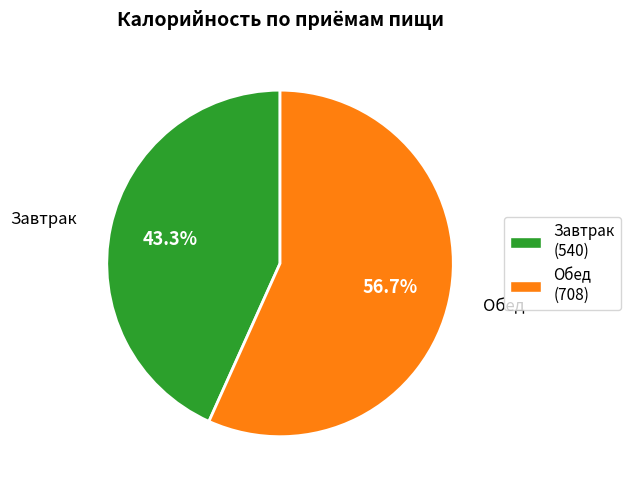

To the nearest percent, what is the average slice percentage?

50%